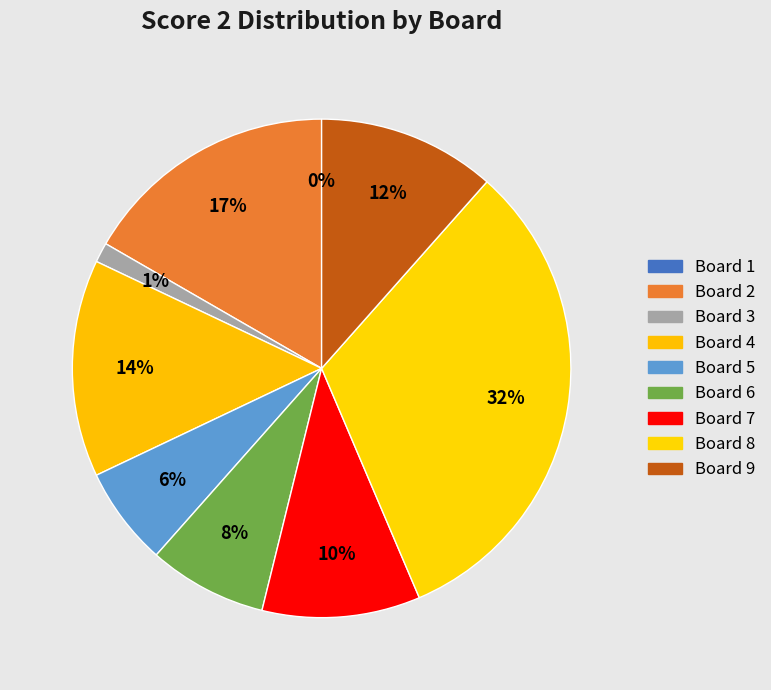

True or false: Board 4 accounts for 25% of the total.

False